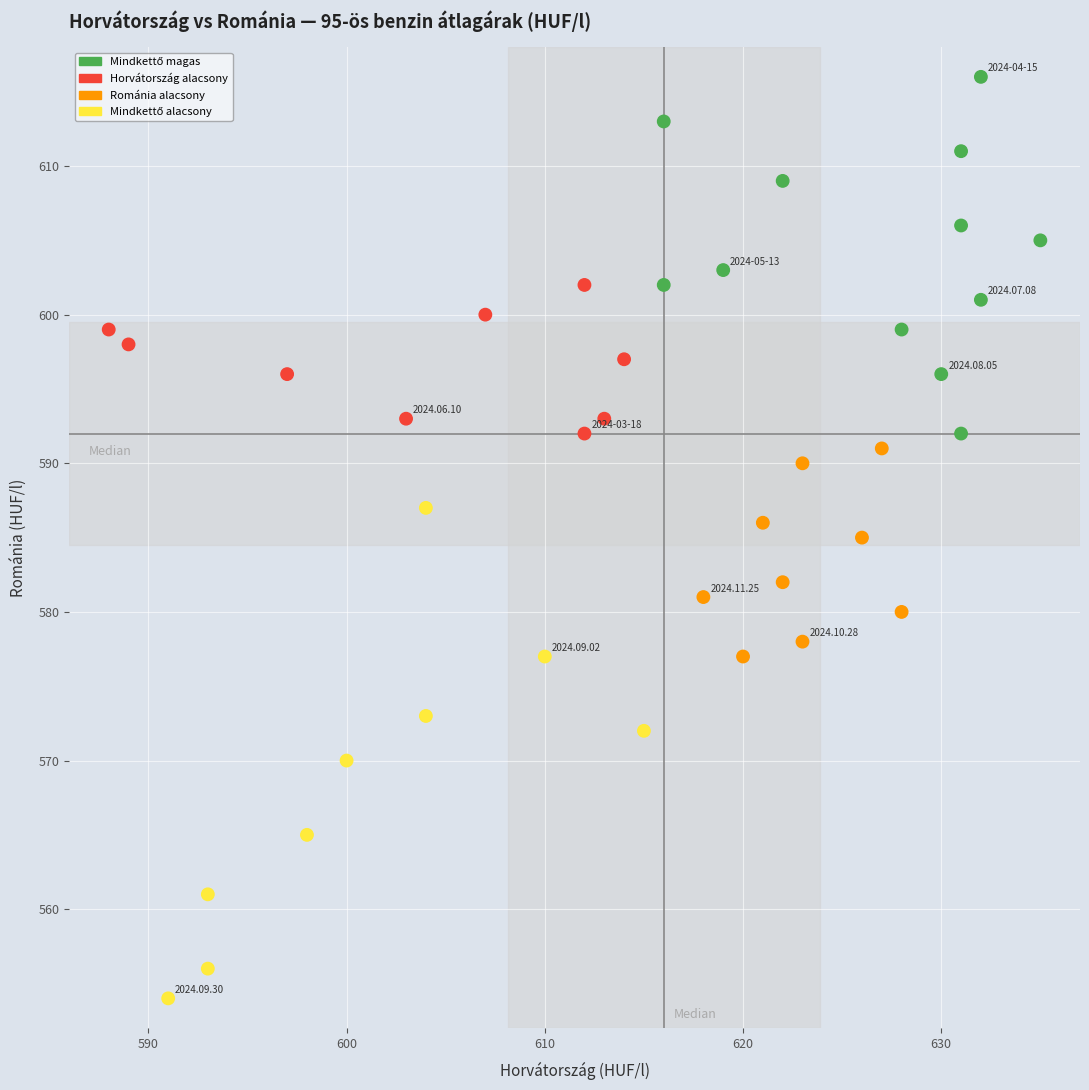

What is the range of X values (max minus min)?

47